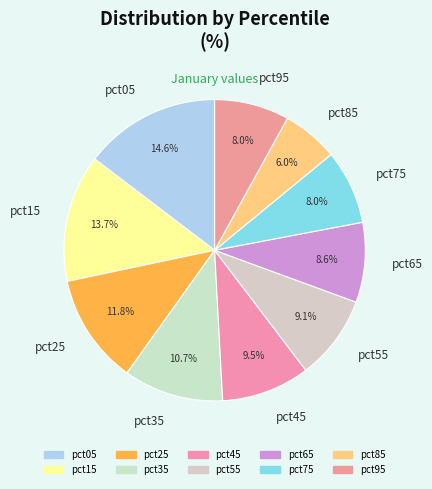

Does any single category account for the majority?

No